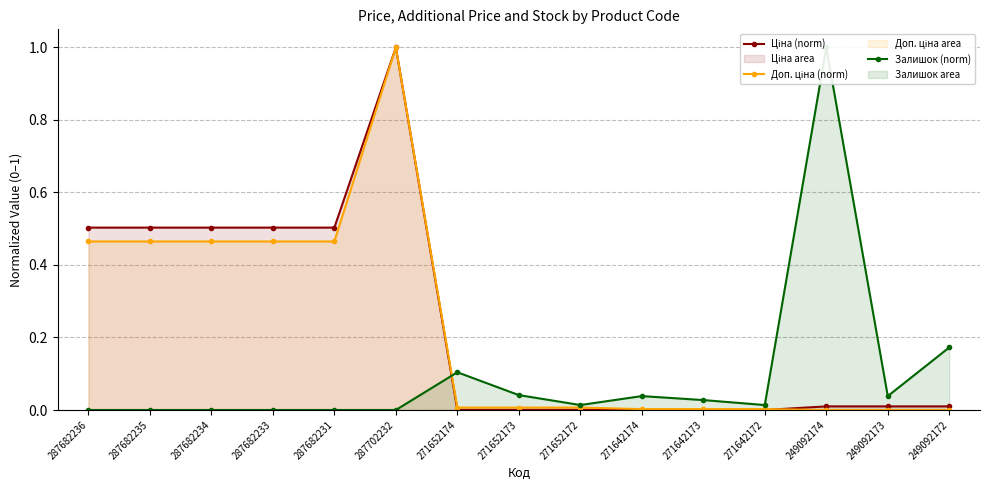

Rank the series at 249092174 from lowest to highest value.

Доп. ціна (norm), Ціна (norm), Залишок (norm)